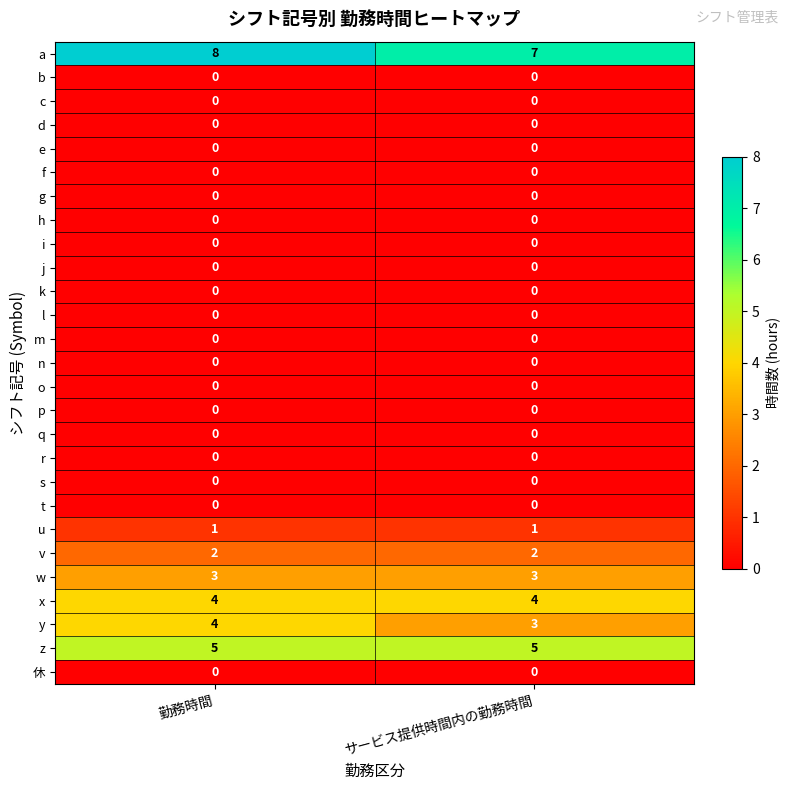

What is the spread (max minus min) of values at サービス提供時間内の勤務時間?

7